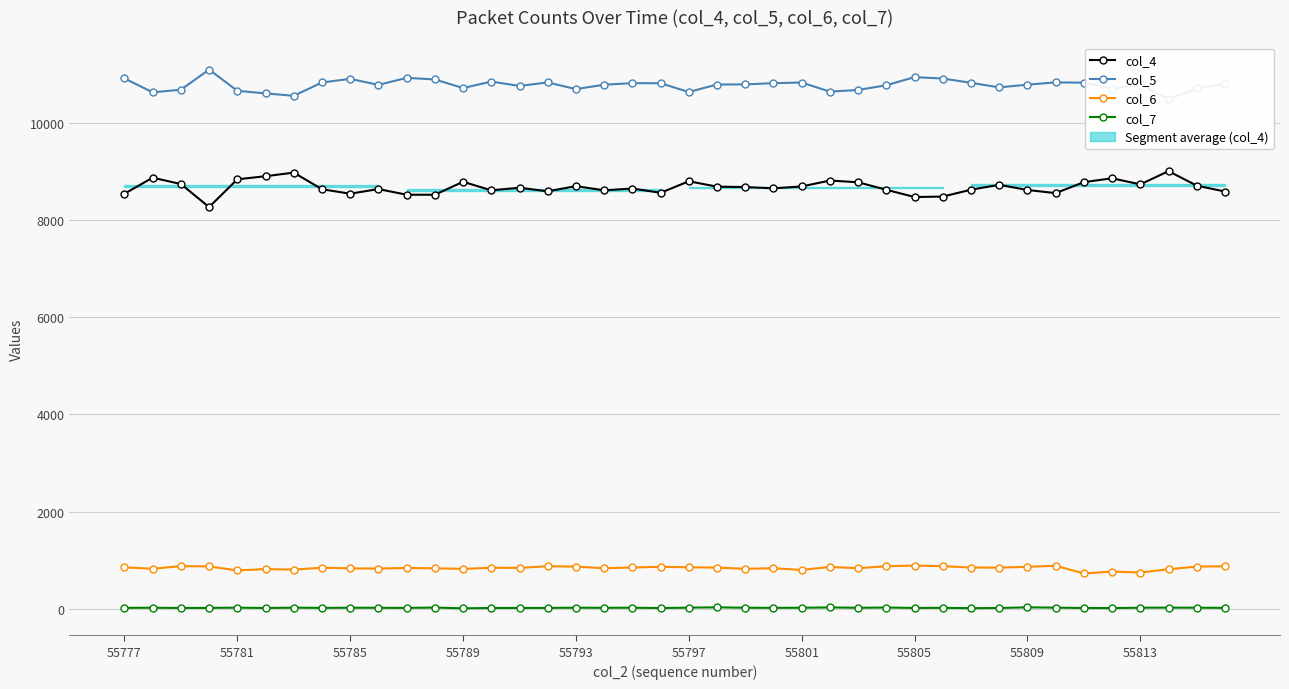

True or false: col_4 and col_7 intersect in this chart.

False